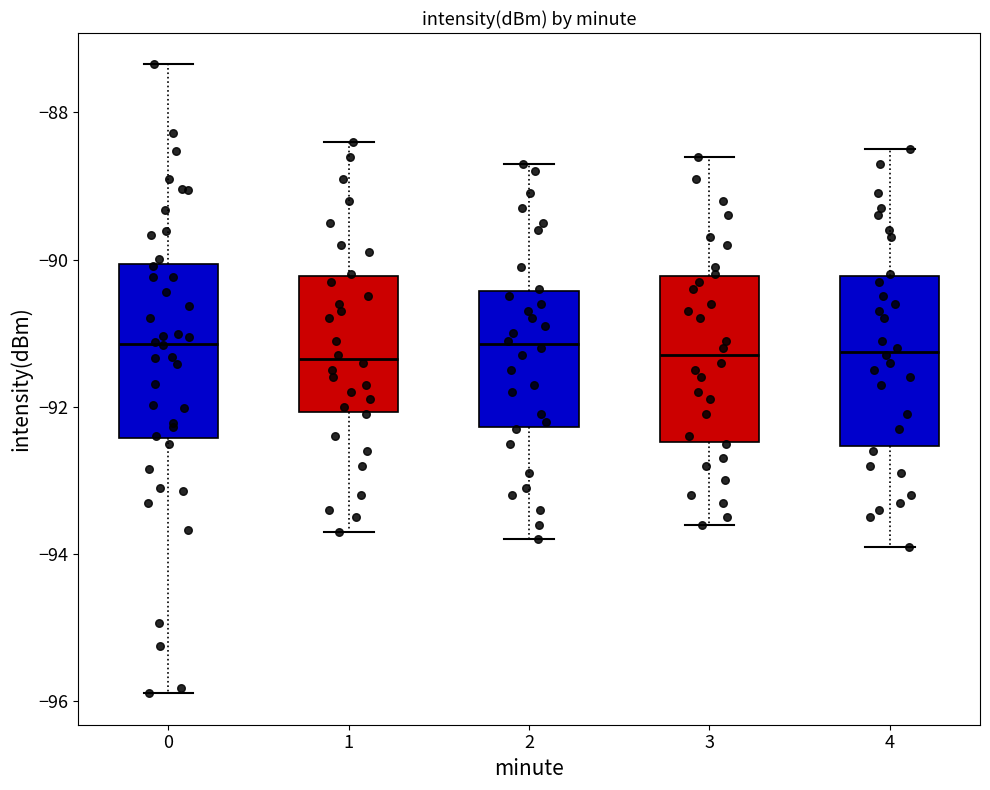

Where does the upper whisker of the box at x = 3 end on the y-axis? The values are not printed on the chart, so give them approximately, as read against the axis.

-88.6